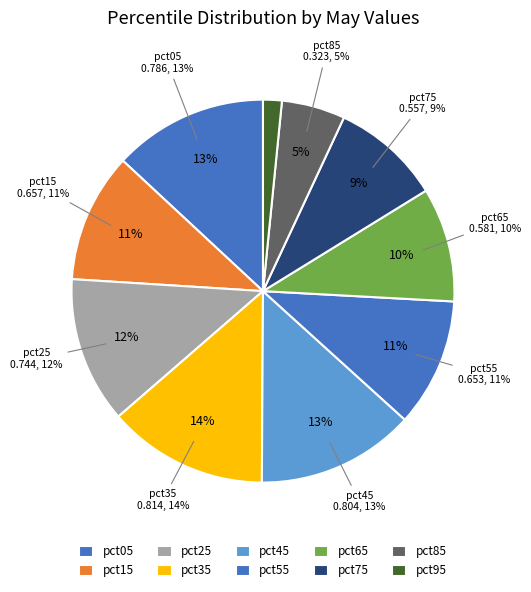

Rank the categories by value from highest to lowest.

pct35, pct45, pct05, pct25, pct15, pct55, pct65, pct75, pct85, pct95